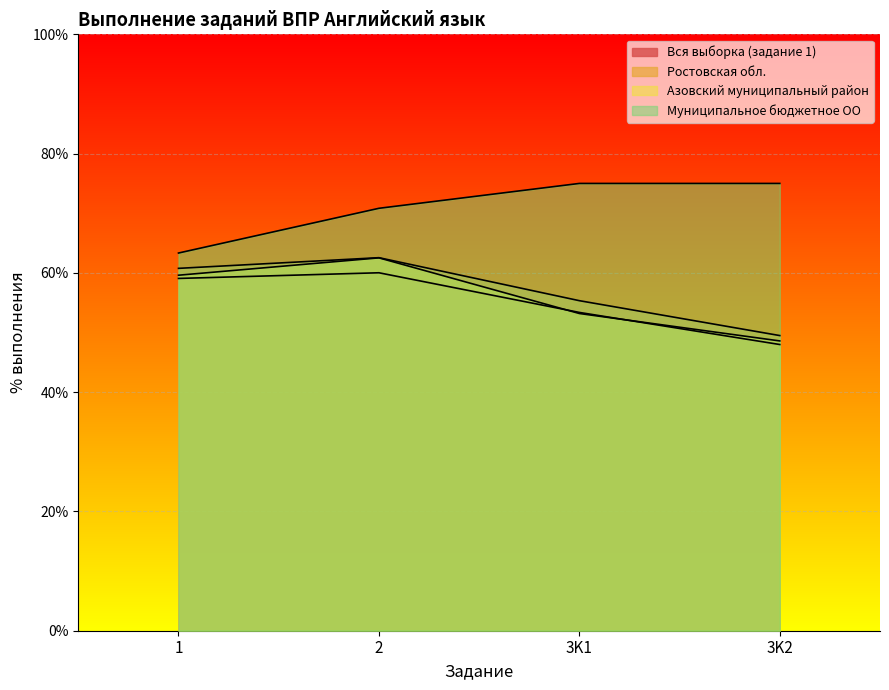

True or false: Вся выборка (задание 1) has more than 0 points higher than both neighbors.

True